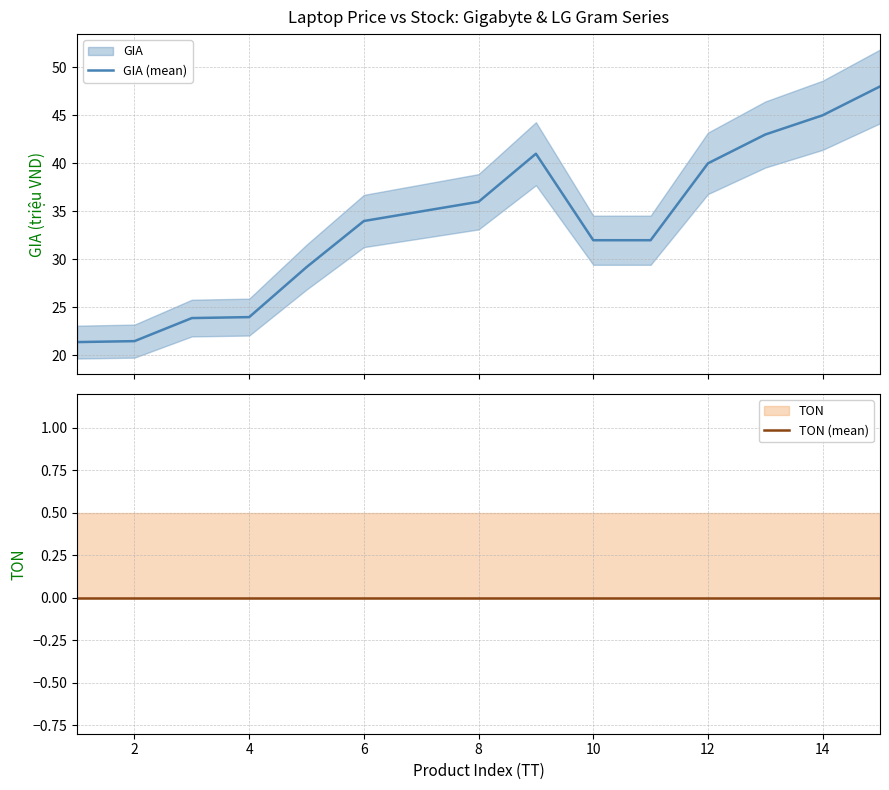

What is the average value of the GIA (mean) series?

33.7